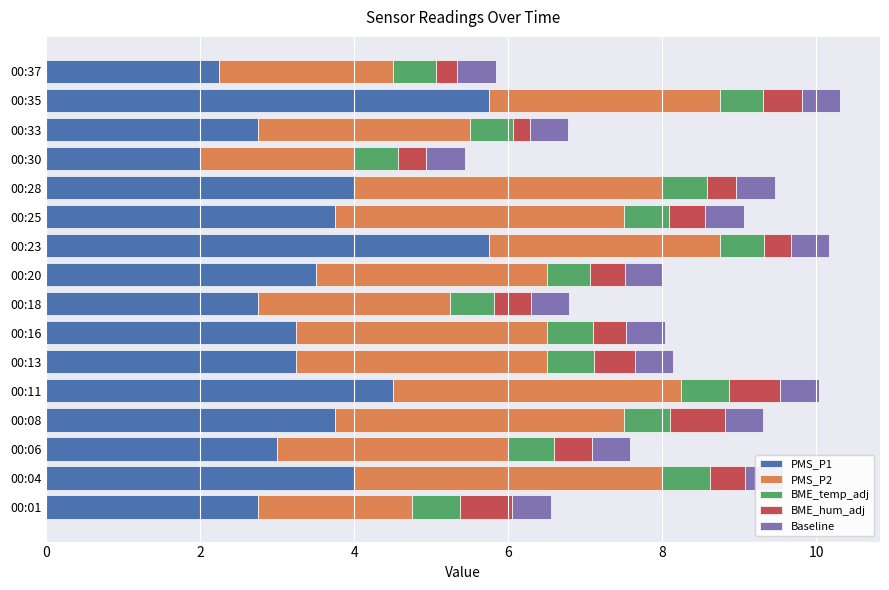

What is the difference between the second highest and second lowest values in the BME_temp_adj series?

0.1